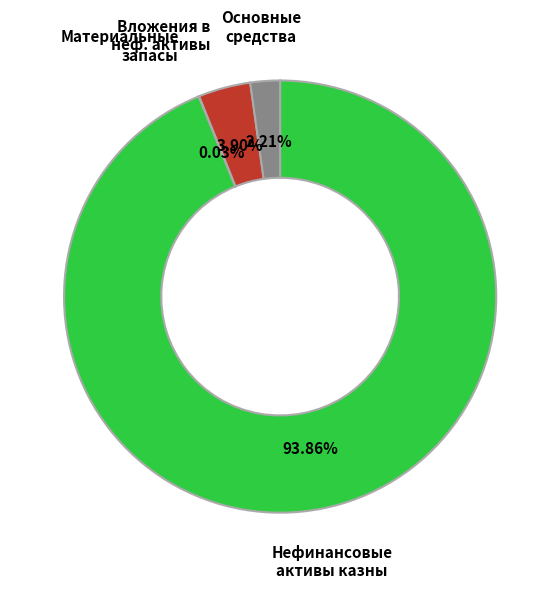

Is there any slice that represents more than half of the pie?

Yes